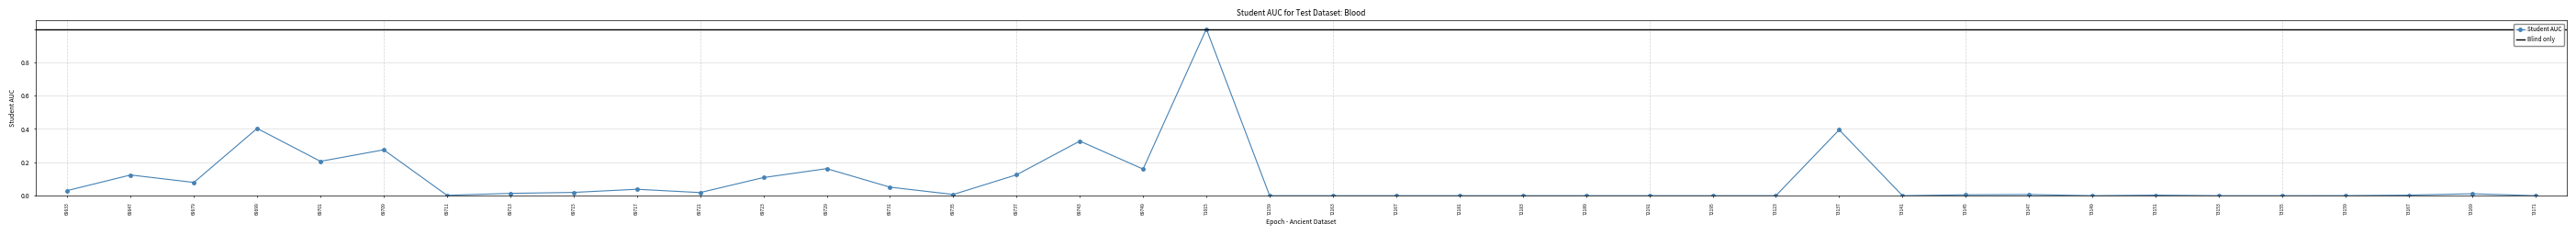

What is the greatest value displayed?

1.0